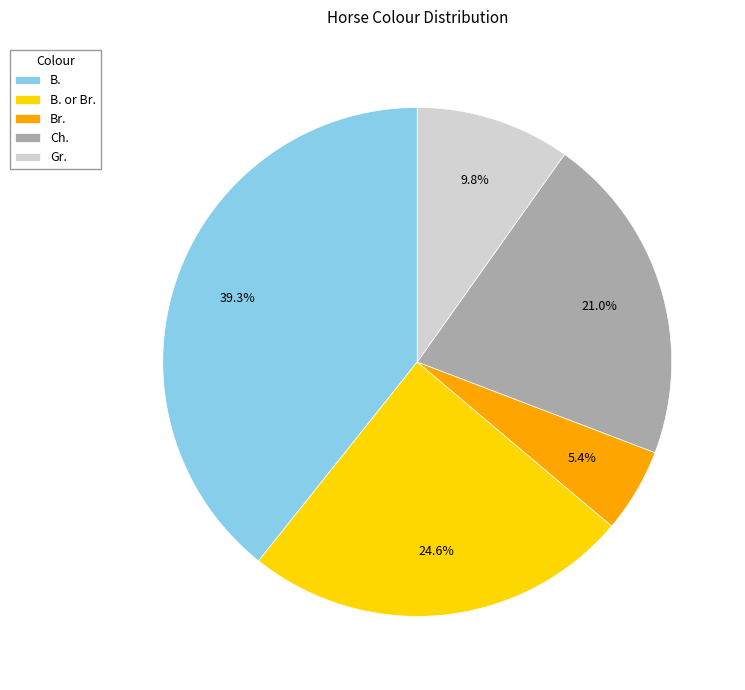

To the nearest percent, what is the difference between the largest and smallest slice percentages?

34%